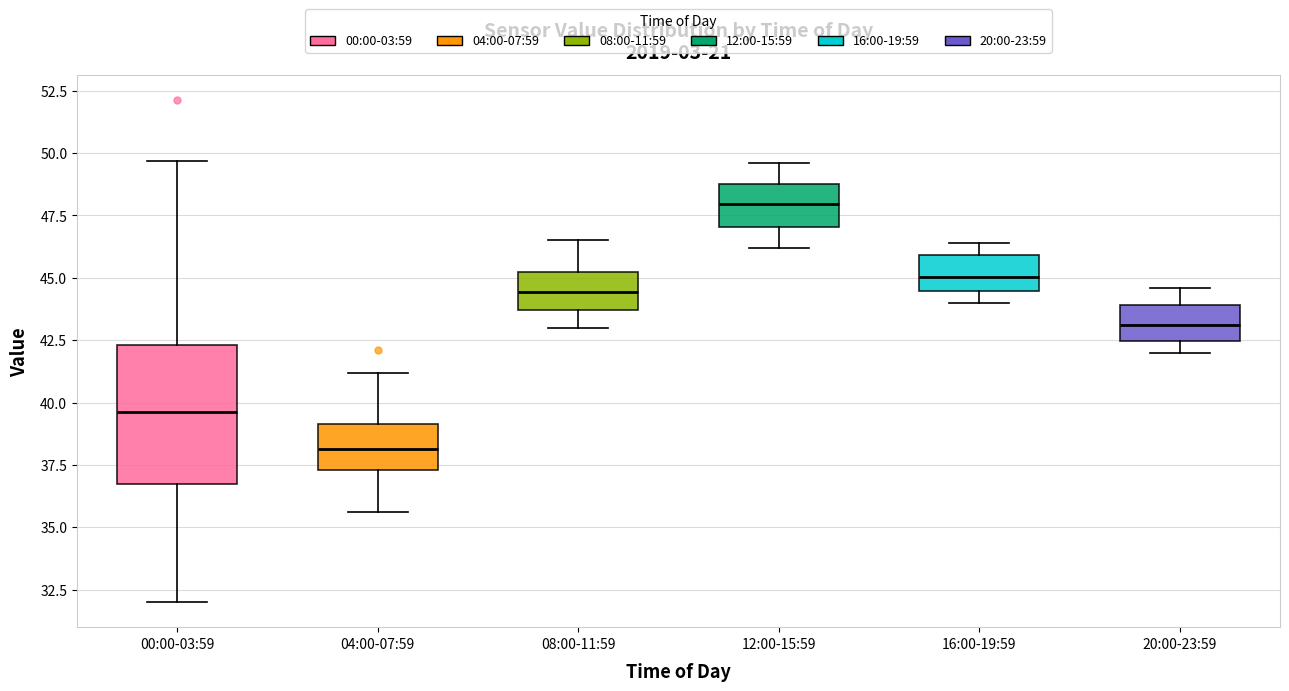

Reading left to right, read every box against the y-axis: the position of its median line, the range the box covers, and the ends of its whiskers. The values are not printed on the chart, so give them approximately, as read against the axis.

00:00-03:59: median 39.5, box 36.5 to 42.5, whiskers 32.0 to 49.5
04:00-07:59: median 38.0, box 37.5 to 39.0, whiskers 35.5 to 41.0
08:00-11:59: median 44.5, box 43.5 to 45.5, whiskers 43.0 to 46.5
12:00-15:59: median 48.0, box 47.0 to 49.0, whiskers 46.0 to 49.5
16:00-19:59: median 45.0, box 44.5 to 46.0, whiskers 44.0 to 46.5
20:00-23:59: median 43.0, box 42.5 to 44.0, whiskers 42.0 to 44.5